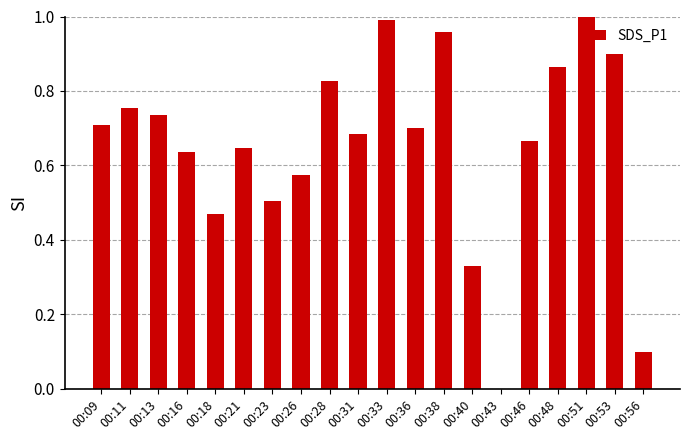

What is the sum of all values?

13.1